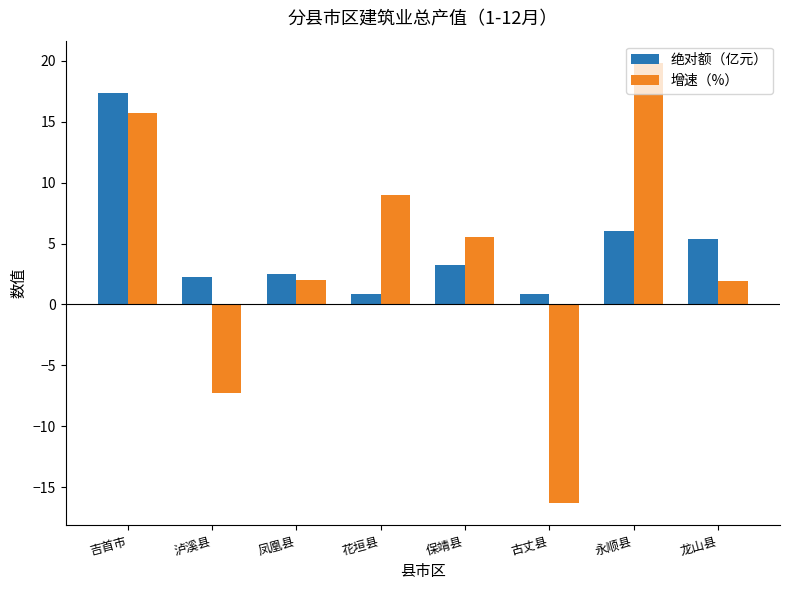

Is the value of 绝对额（亿元） at 吉首市 greater than the value of 增速（%） at 凤凰县?

Yes